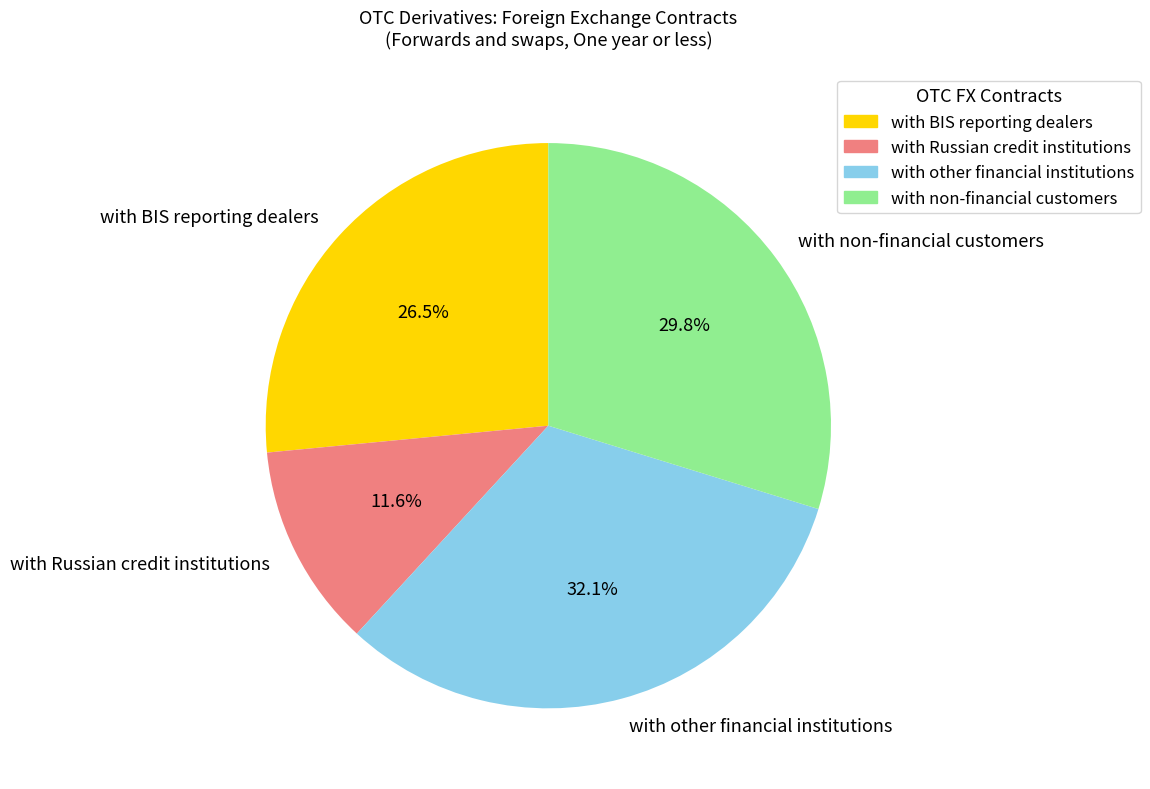

Which has a higher value, with Russian credit institutions or with non-financial customers?

with non-financial customers